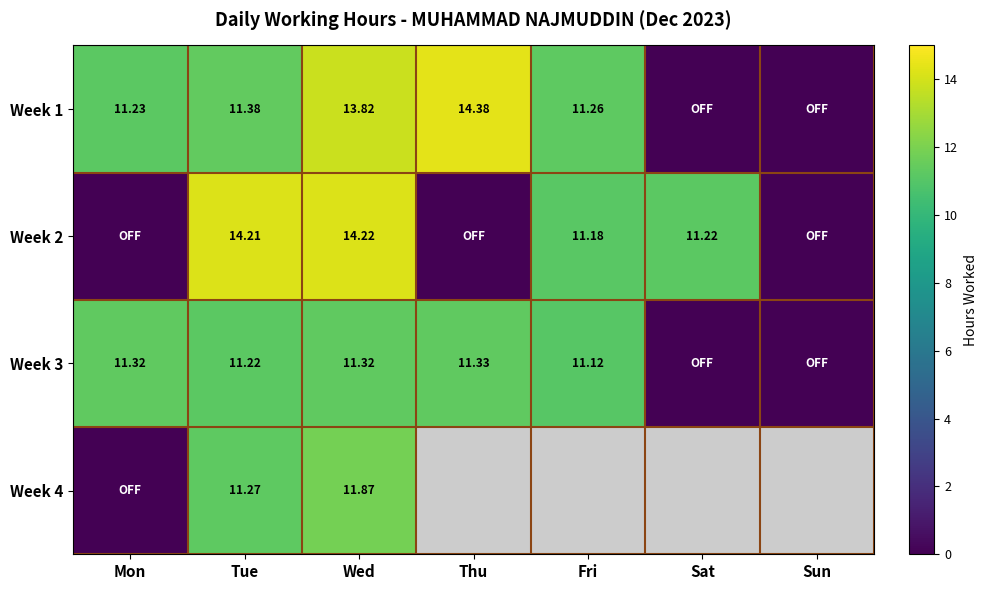

Rank the series by their maximum value, from lowest to highest.

Week 3, Week 4, Week 2, Week 1